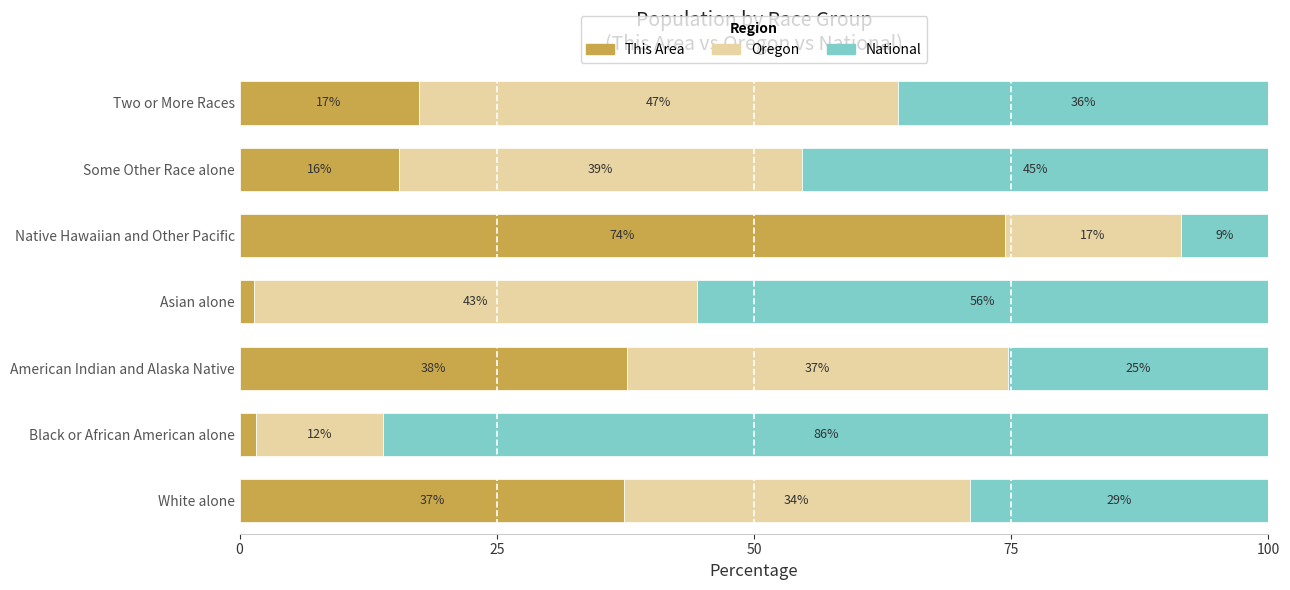

What is the difference between the maximum and minimum values in the Oregon series?

34.3